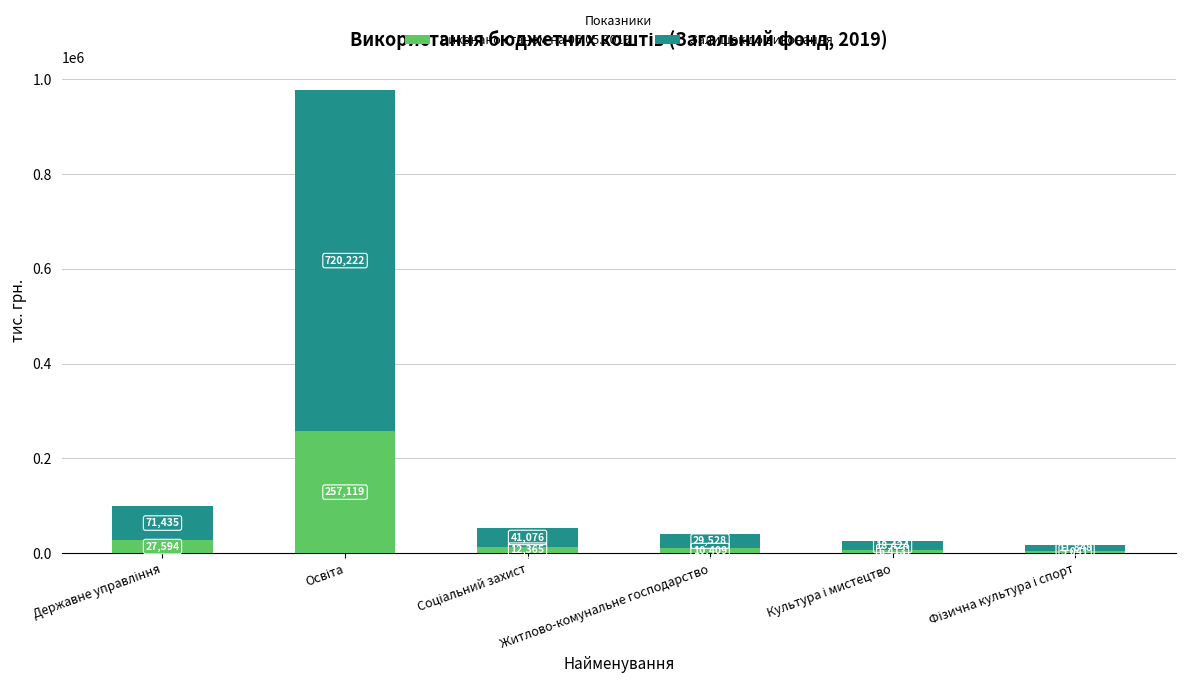

What is the lowest value of the Виконано станом на 06.05.2019 series?

5040.9